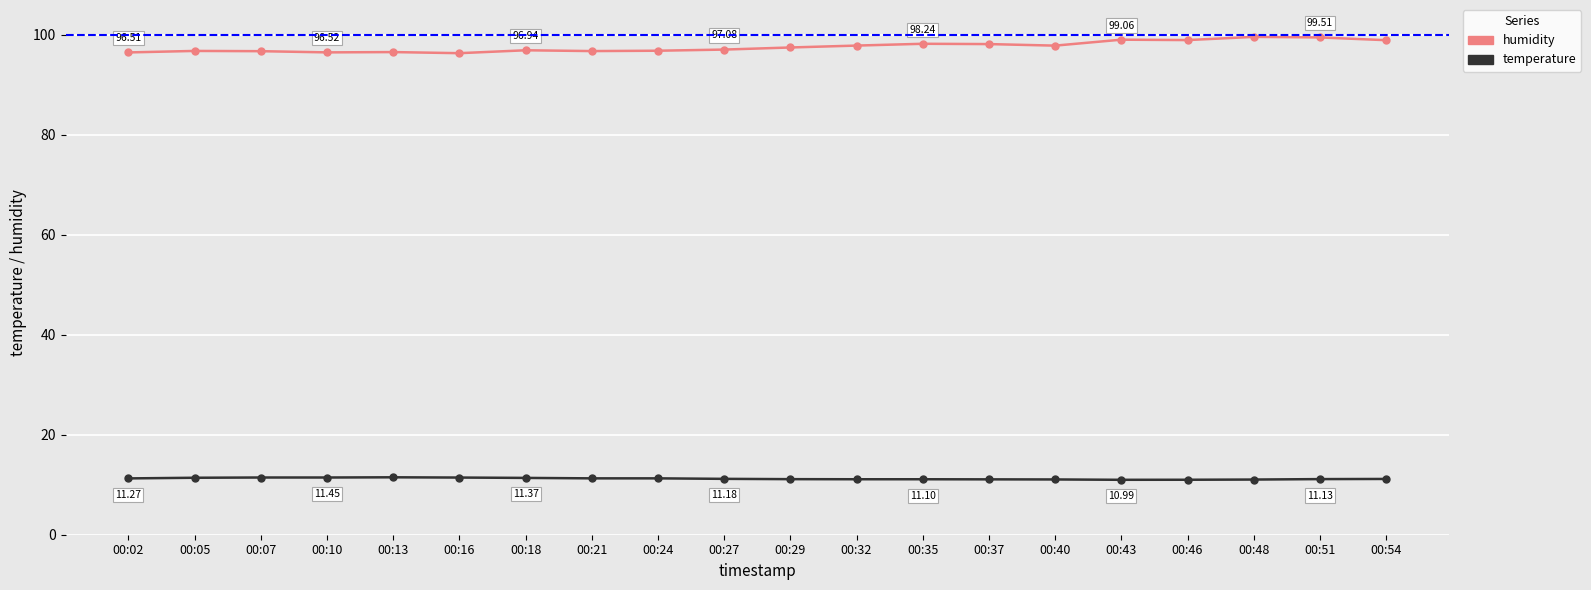

The temperature series shows 11.3 at 00:02. True or false?

True